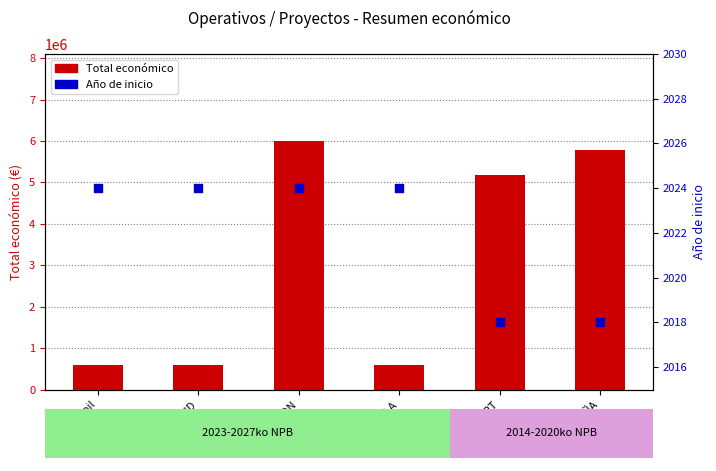

At how many categories does at least one series exceed 418875?

6